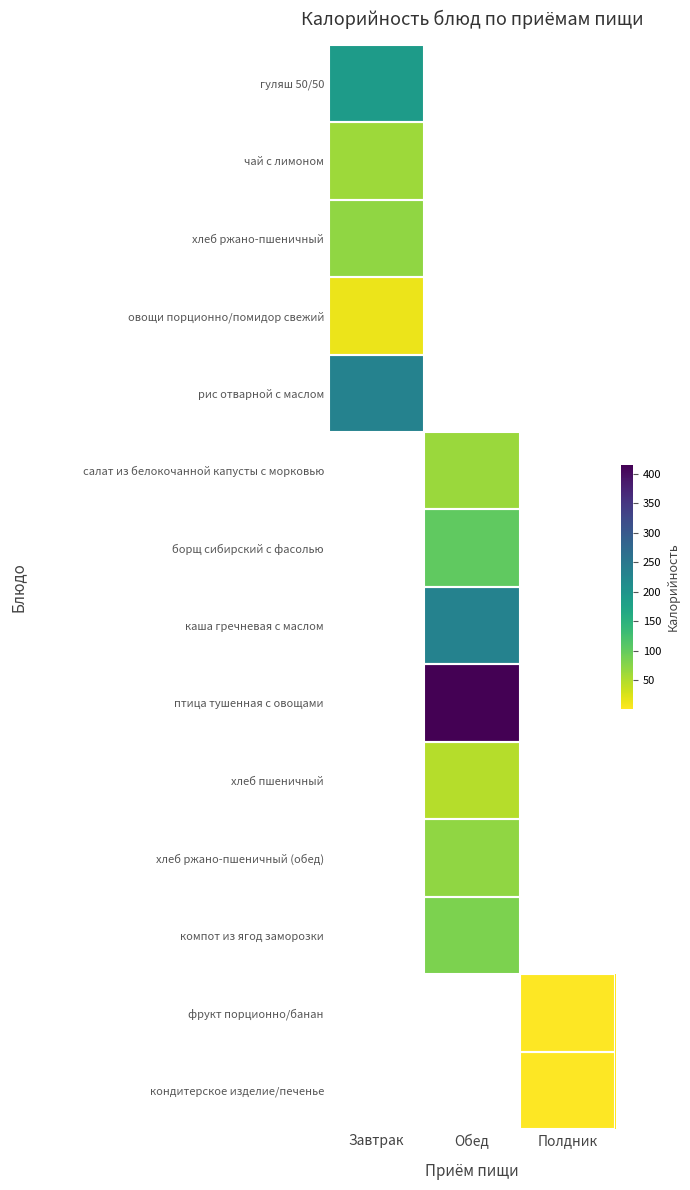

At how many categories does at least one series exceed 104?

2